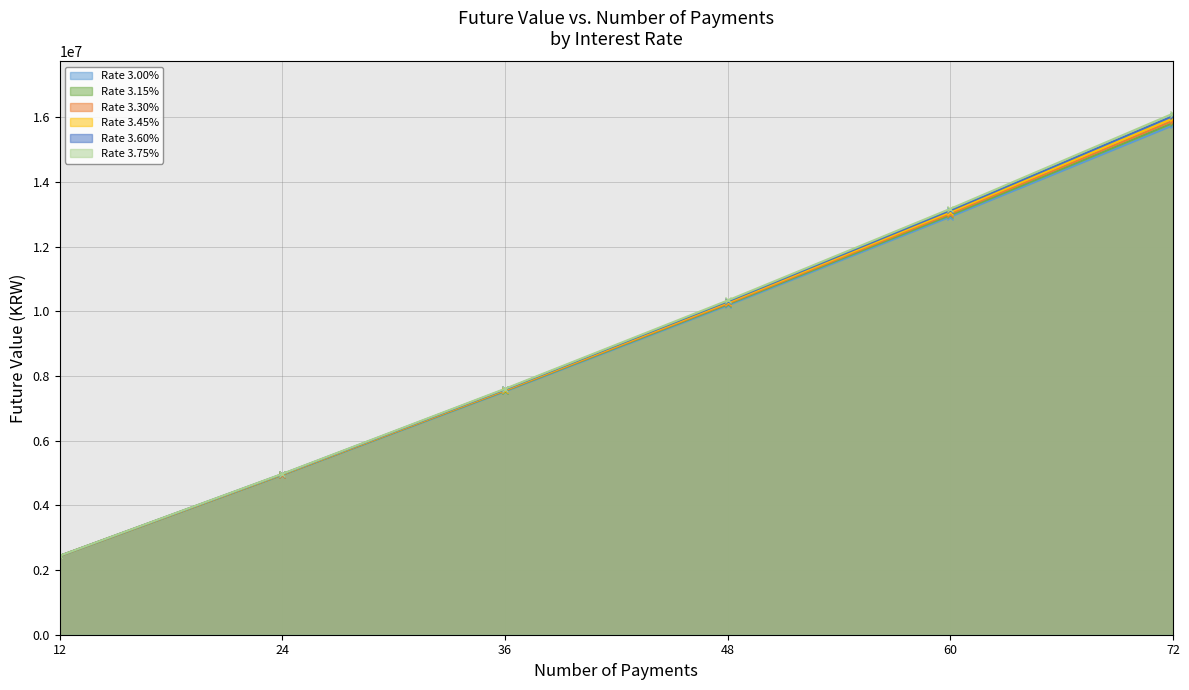

The value of Rate 3.75% at 48 is 10340002.3. True or false?

True